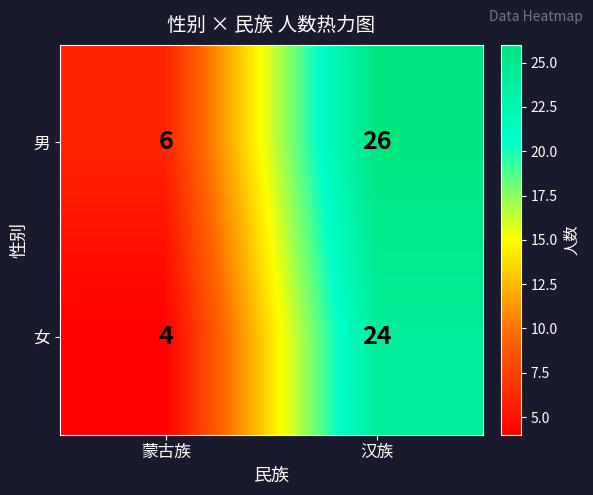

Is it true that 女 equals 16 at 汉族?

False